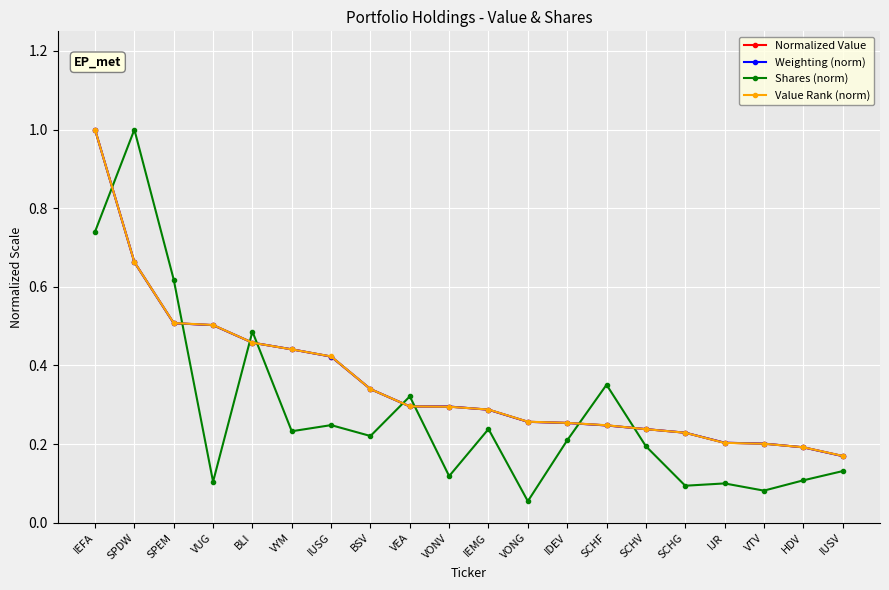

How many intersections are there between Shares (norm) and Normalized Value?

8